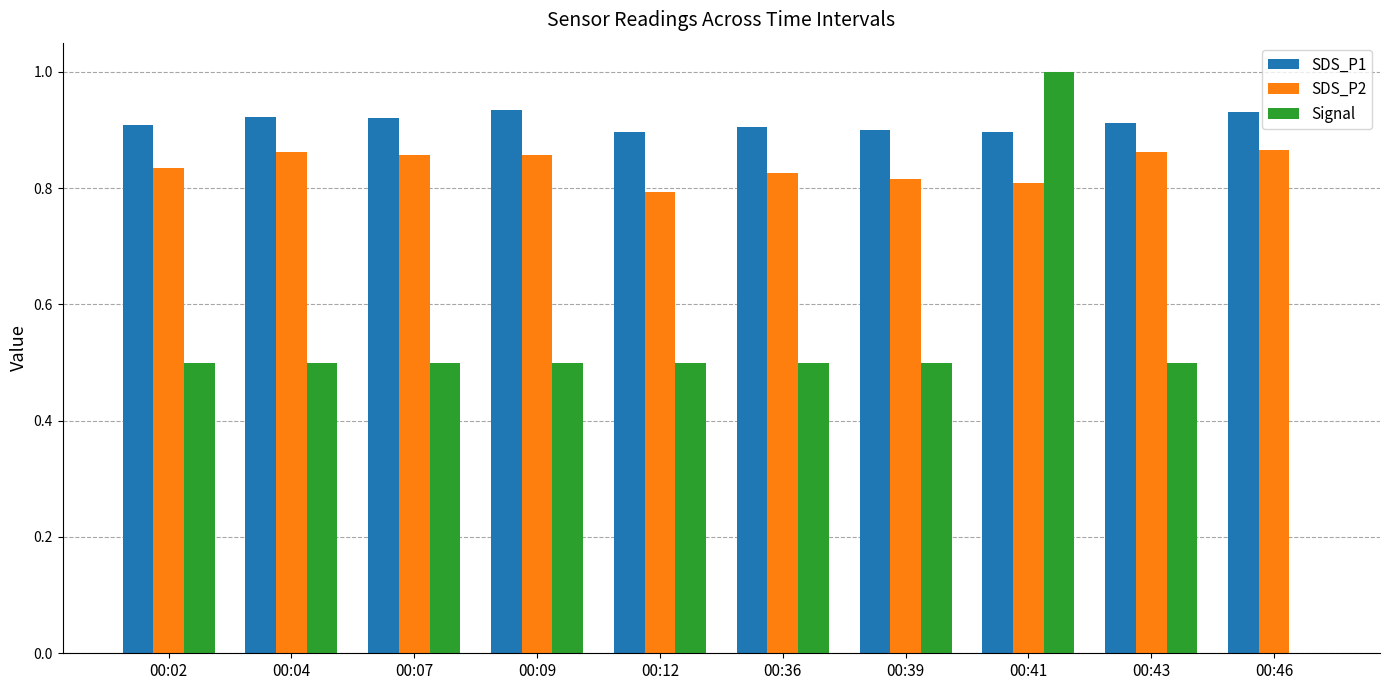

Which series has the largest total across all categories?

SDS_P1